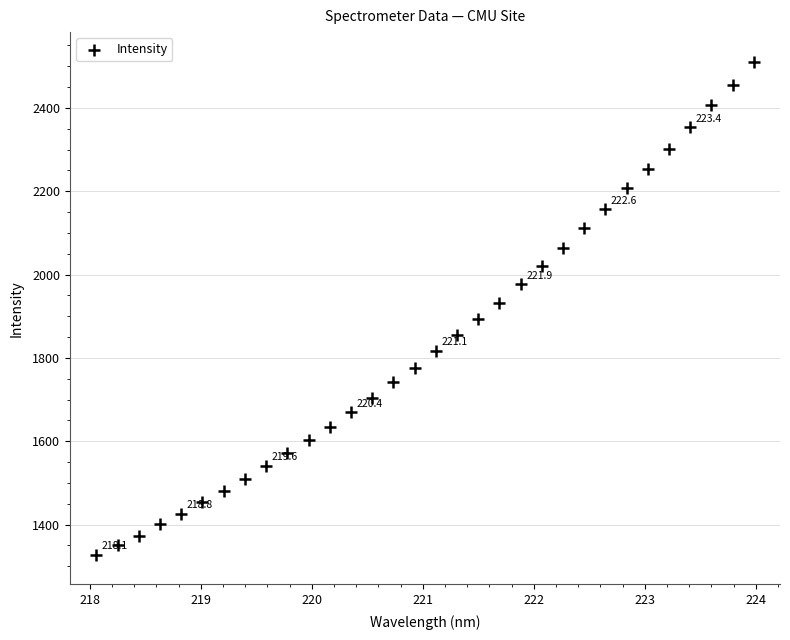

What is the range of X values (max minus min)?

5.9